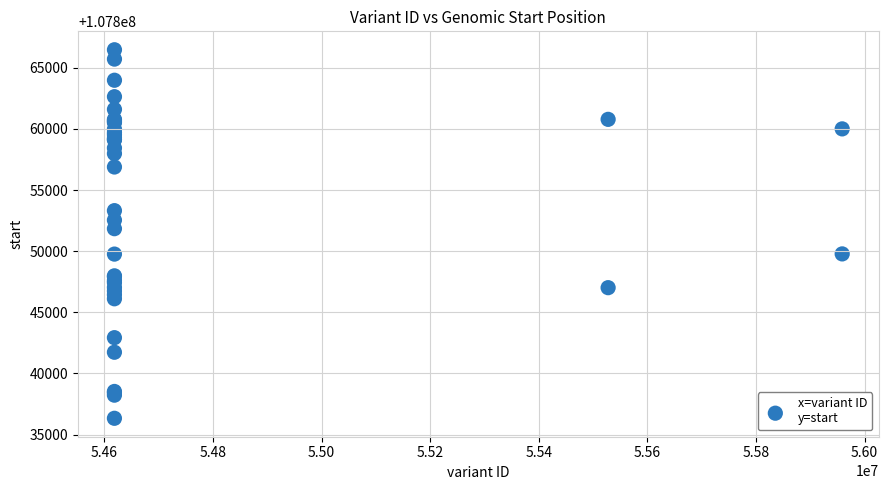

What Y value in the scatter plot is closest to 107851403?

107851841